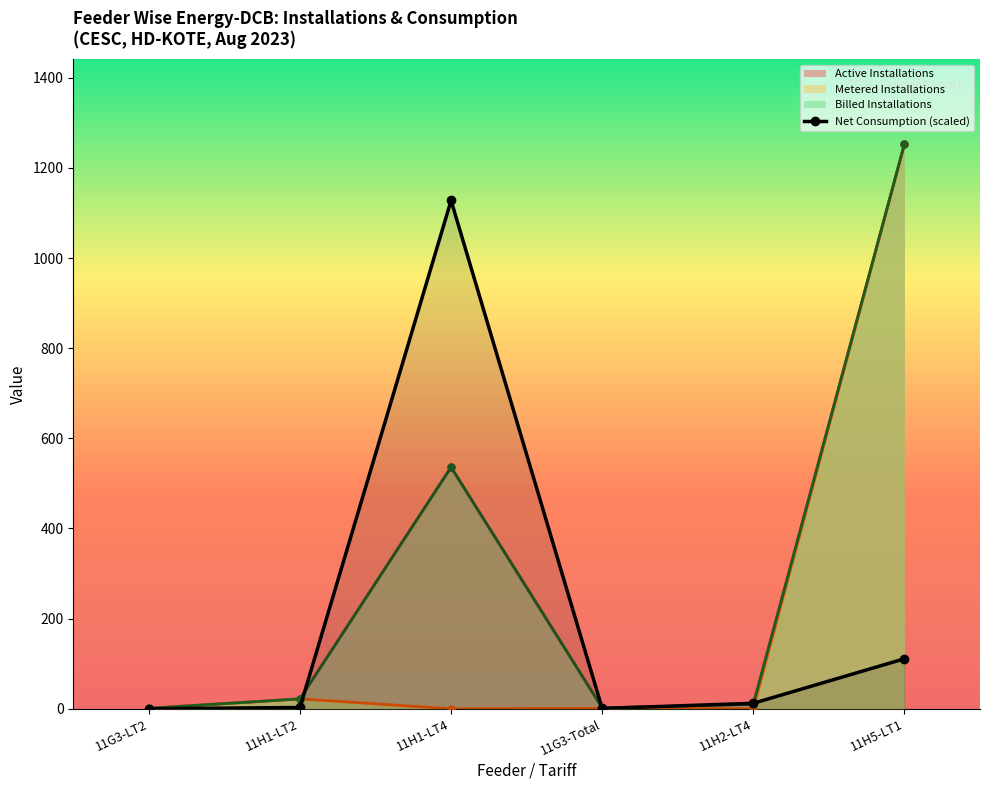

Reading left to right, list all the values displayed in this chart.

Active Installations: 11G3-LT2=1.0	11H1-LT2=22.0	11H1-LT4=536.0	11G3-Total=2.0	11H2-LT4=10.0	11H5-LT1=1253.0
Total Installations: 11G3-LT2=1.0	11H1-LT2=22.0	11H1-LT4=536.0	11G3-Total=2.0	11H2-LT4=10.0	11H5-LT1=1253.0
Metered Installations: 11G3-LT2=1.0	11H1-LT2=22.0	11H1-LT4=0.0	11G3-Total=1.0	11H2-LT4=0.0	11H5-LT1=1253.0
Net Consumption: 11G3-LT2=0.1	11H1-LT2=2.9	11H1-LT4=1127.7	11G3-Total=0.7	11H2-LT4=12.2	11H5-LT1=111.0